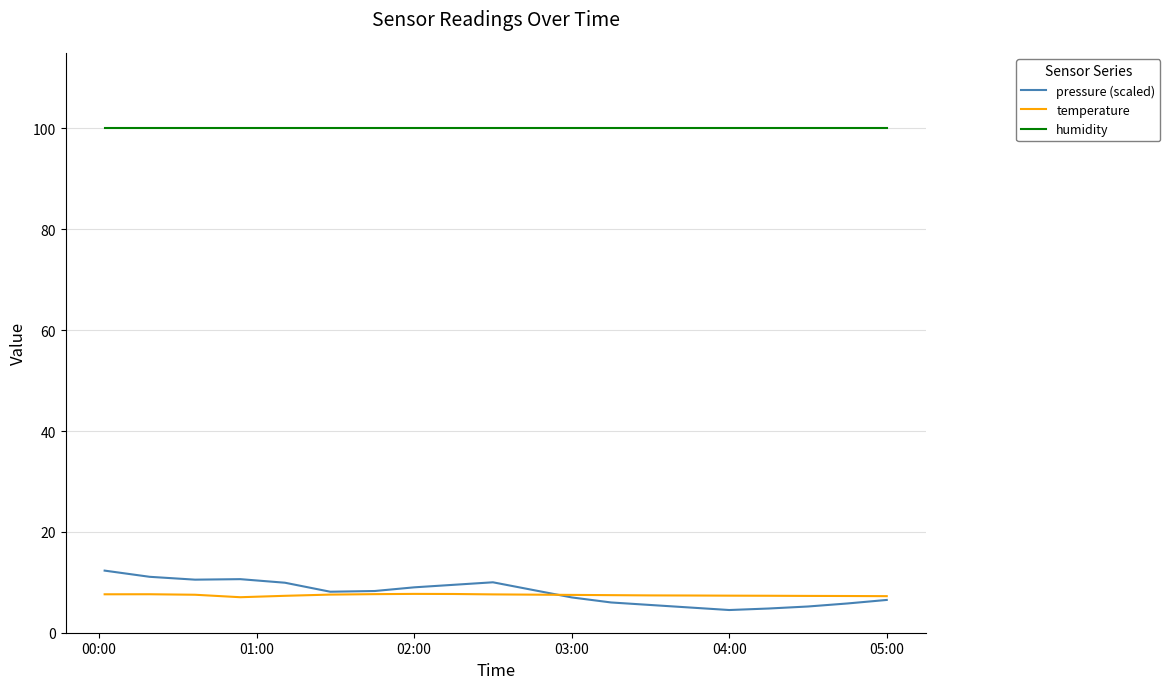

What is the maximum value for temperature?

7.7